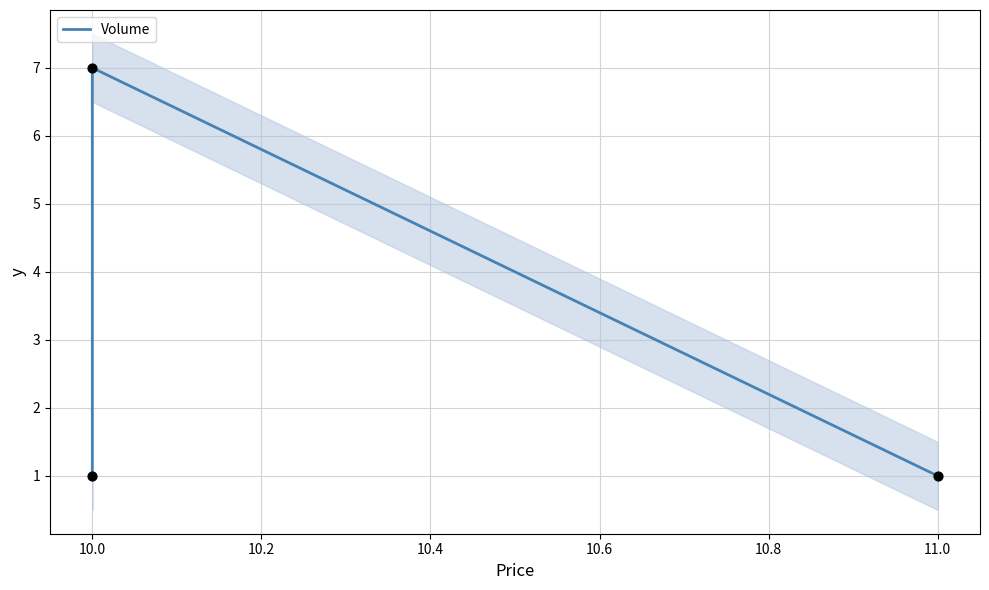

Between 9.8 and 10.0, which is larger?

10.0